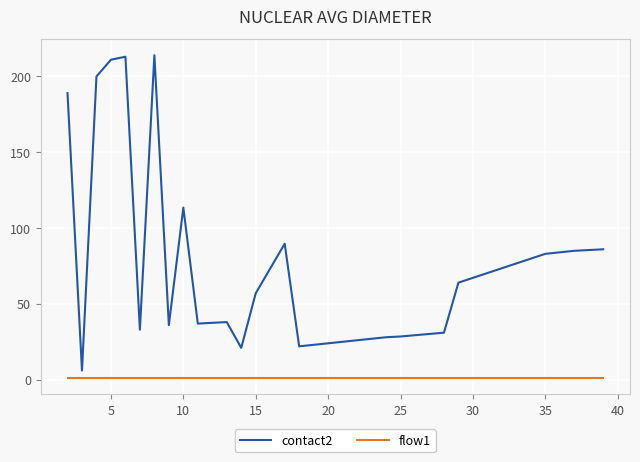

List the series in order of their peak value, lowest first.

flow1, contact2